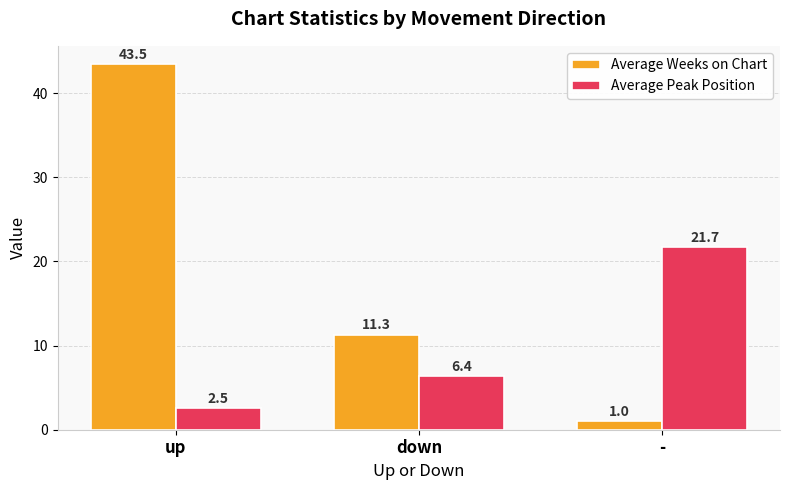

Reading left to right, what are all the values shown in this chart?

Average Weeks on Chart: 43.5	11.3	1.0
Average Peak Position: 2.5	6.4	21.7